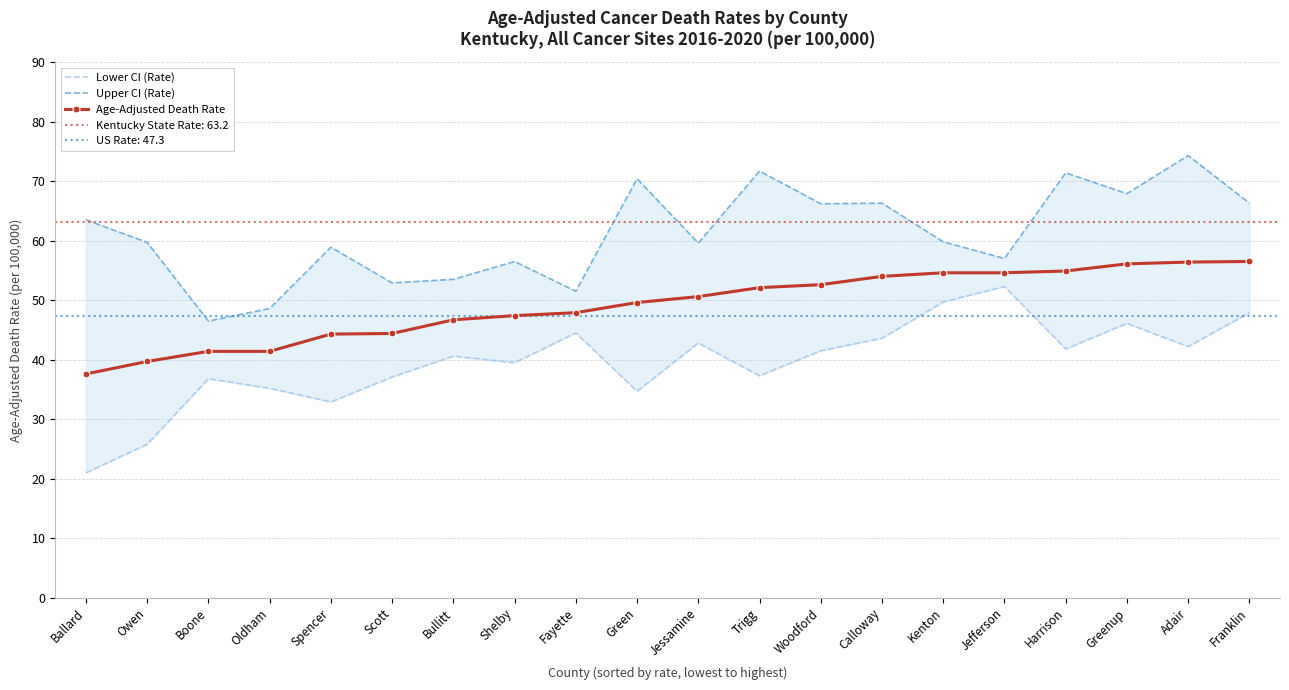

True or false: Age-Adjusted Death Rate has a value of 56.4 at Adair.

True